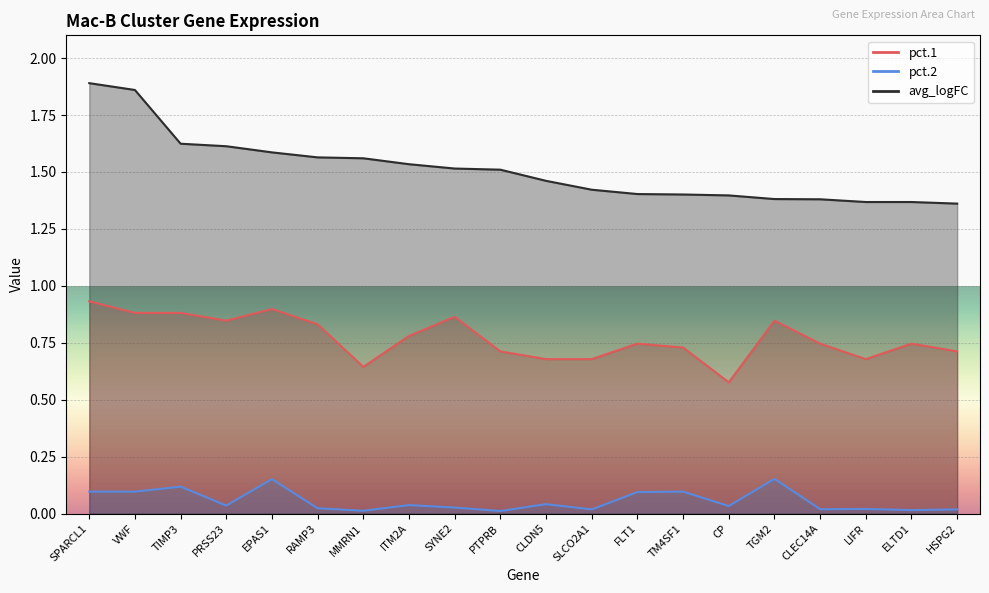

True or false: pct.1 and avg_logFC cross at least once.

False